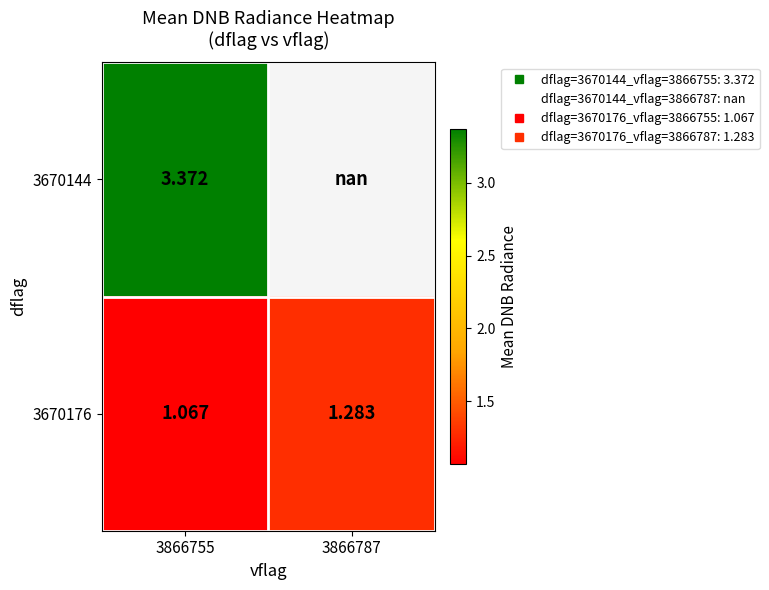

What is the highest value of the 3670144 series?

3.4